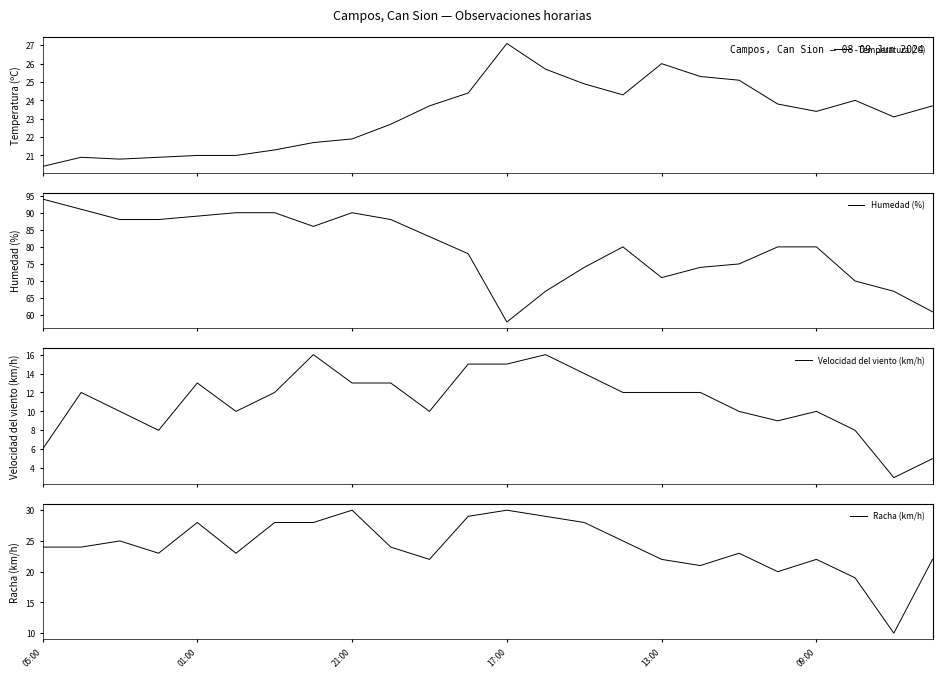

What are all the series names shown in the legend?

Temperatura (ºC), Humedad (%), Velocidad del viento (km/h), Racha (km/h)